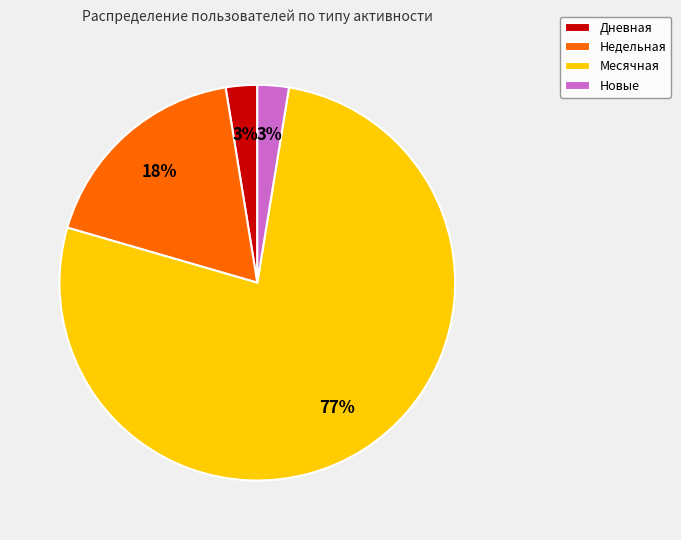

To the nearest percent, what is the average slice percentage?

25%